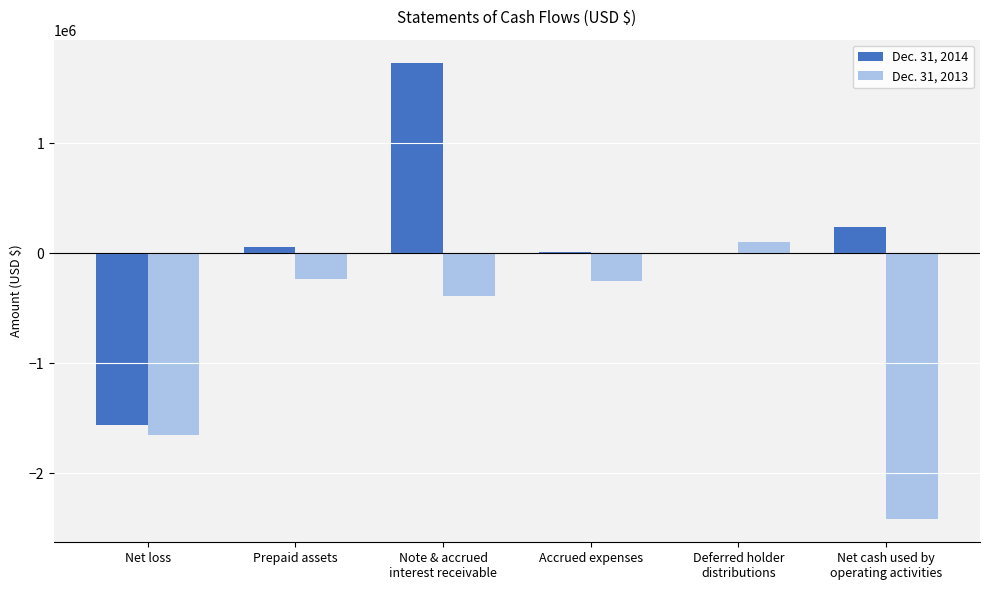

What is the sum of all Dec. 31, 2013 values?

-4838598